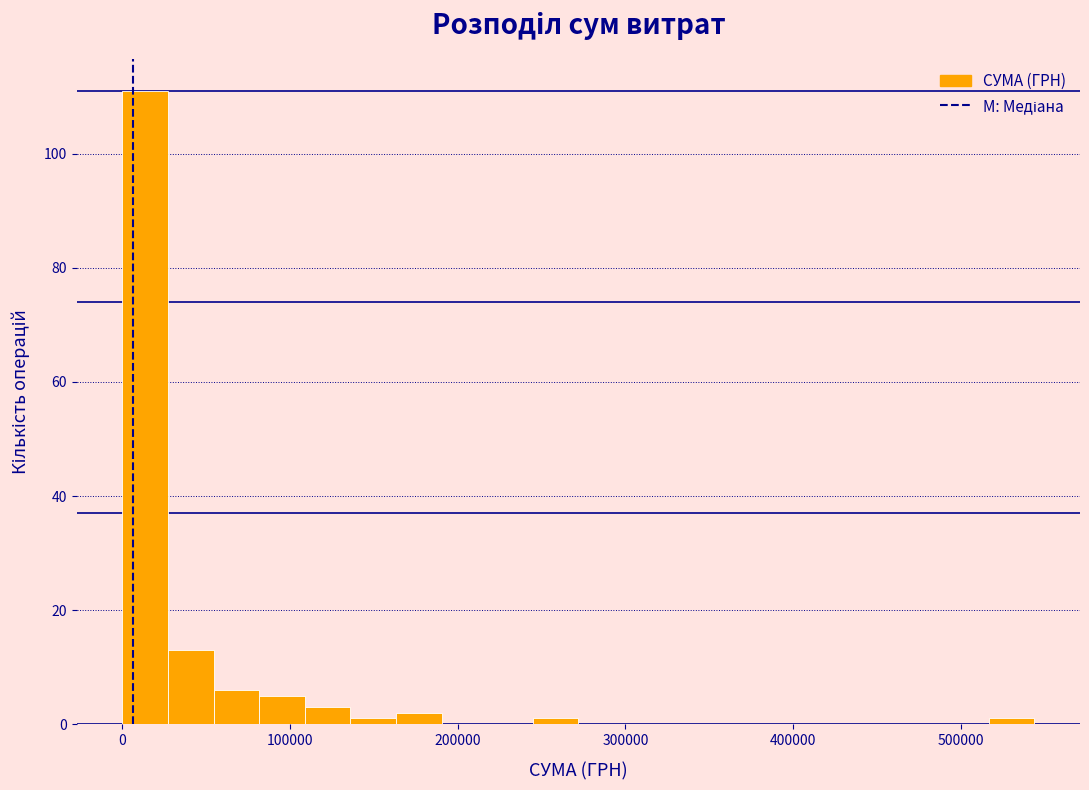

Read against the x-axis, roughly where is the centre of the tallest bar?

10000